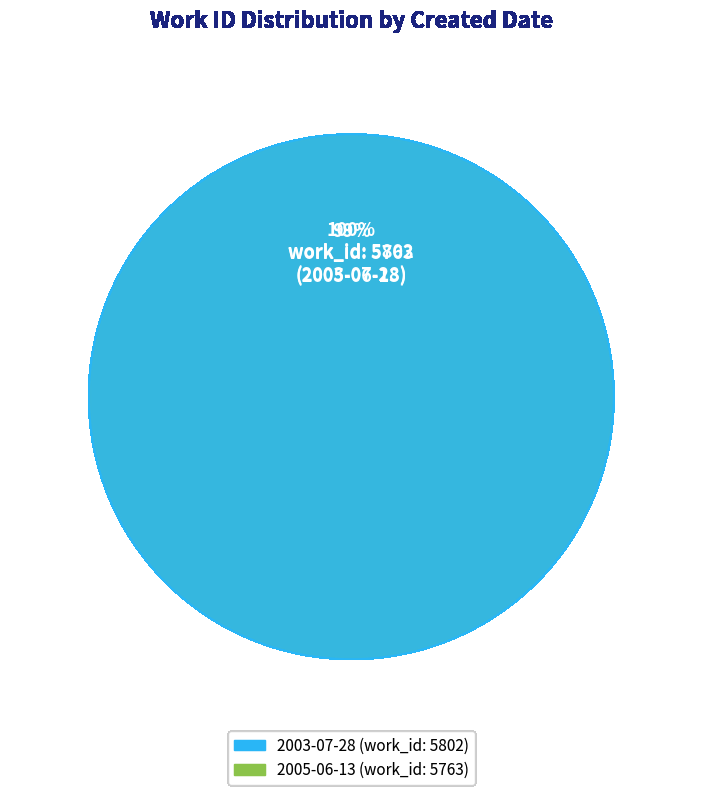

Which slice represents more than half of the pie?

2003-07-28